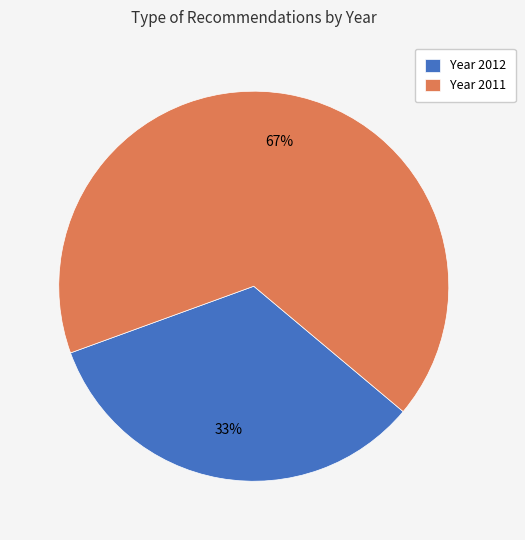

Rank the categories by value from highest to lowest.

Year 2011, Year 2012